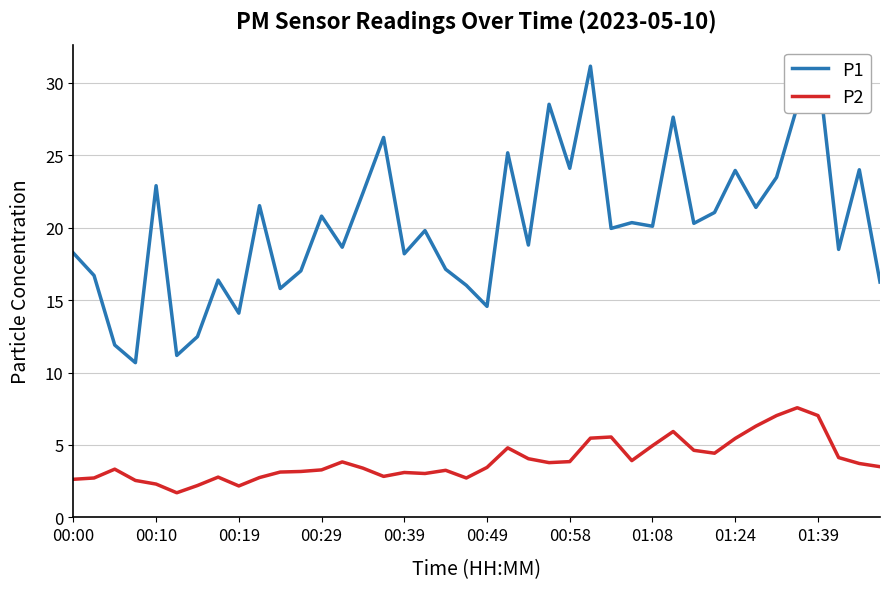

List the series in order of their overall mean, highest first.

P1, P2